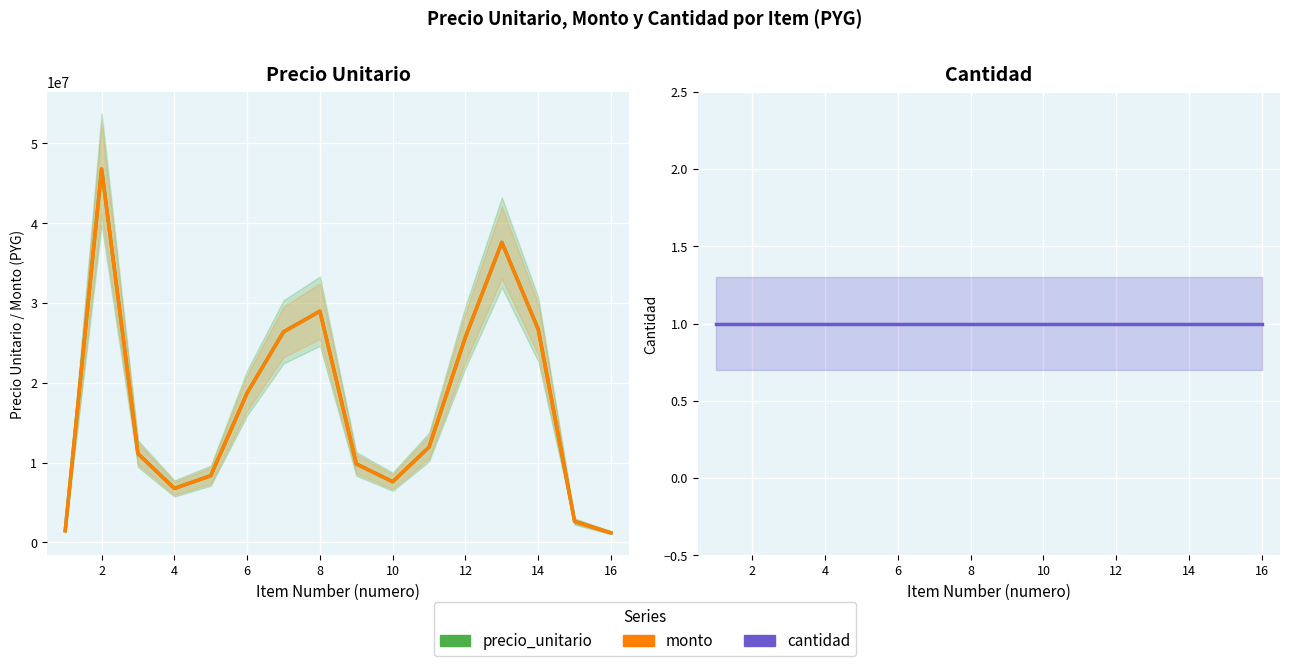

Reading left to right, list all the values displayed in this chart.

precio_unitario: 1477353	46805477	11124151	6768921	8363832	18740150	26389149	28980256	9842913	7610381	11952241	25741464	37600867	26709900	2634173	1201773
monto: 1477353	46805477	11124151	6768921	8363832	18740150	26389149	28980256	9842913	7610381	11952241	25741464	37600867	26709900	2634173	1201773
cantidad: 1	1	1	1	1	1	1	1	1	1	1	1	1	1	1	1